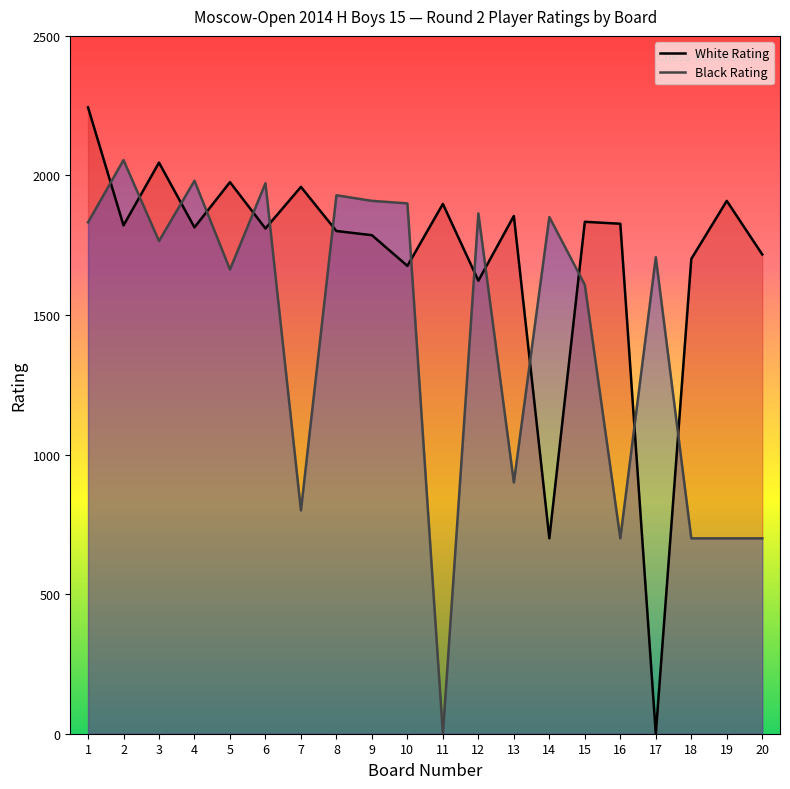

What is the value of the White Rating point at the 3rd from the left?

2046